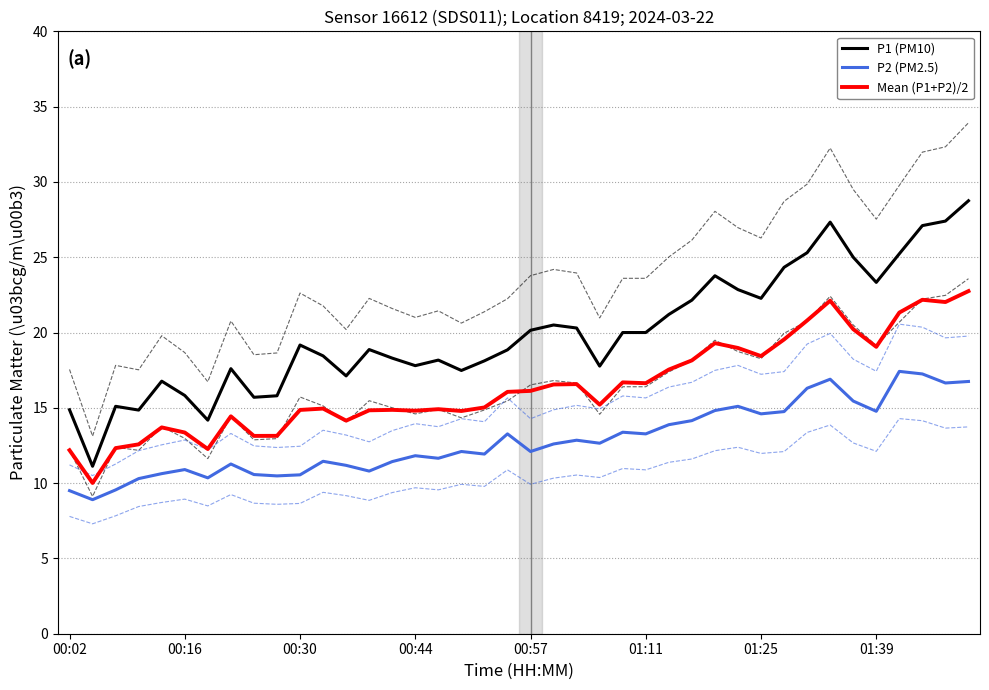

How many lines are shown in the chart?

3